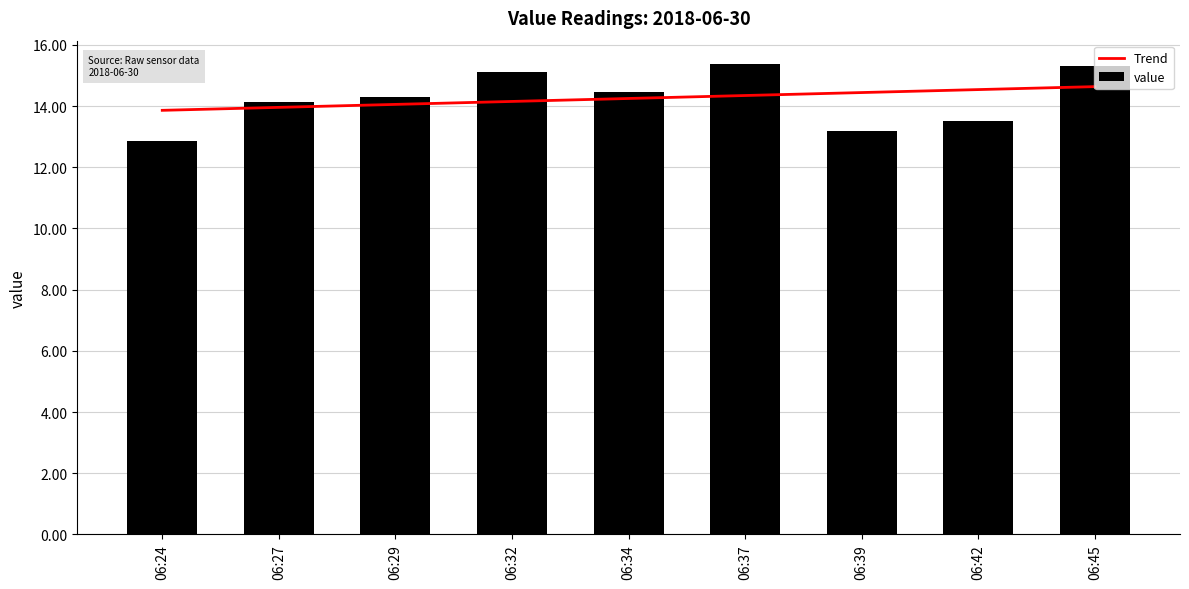

How many values in the value series exceed 14?

6